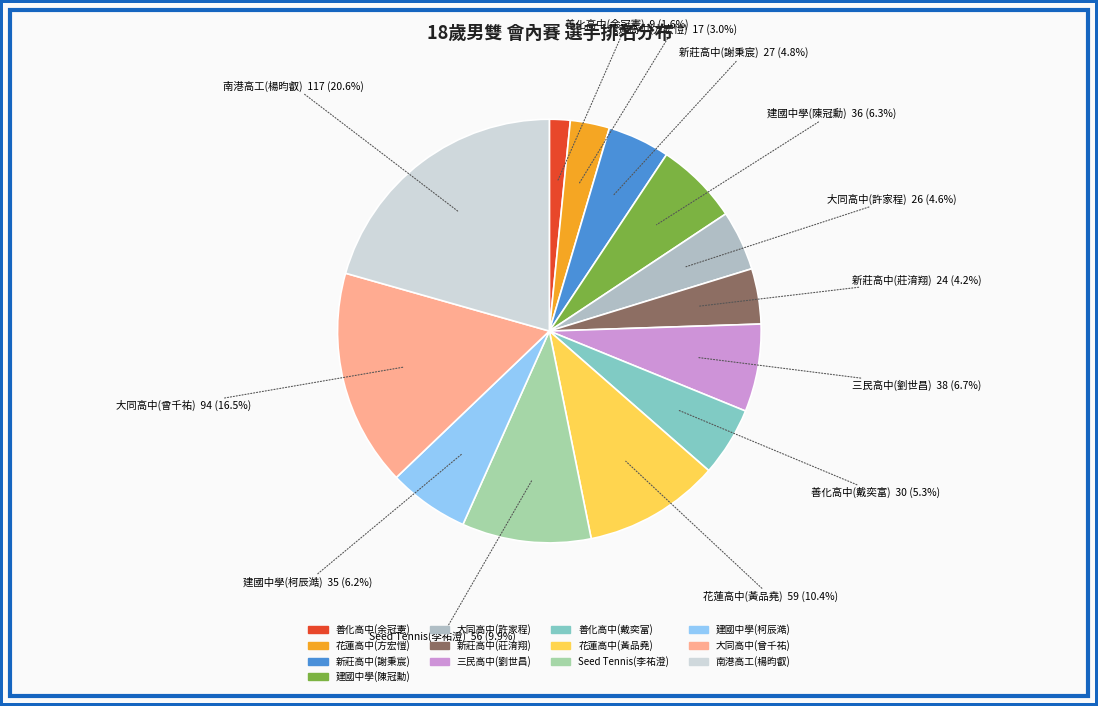

To the nearest percent, what is the combined percentage of 三民高中(劉世昌) and 南港高工(楊昀叡)?

27%